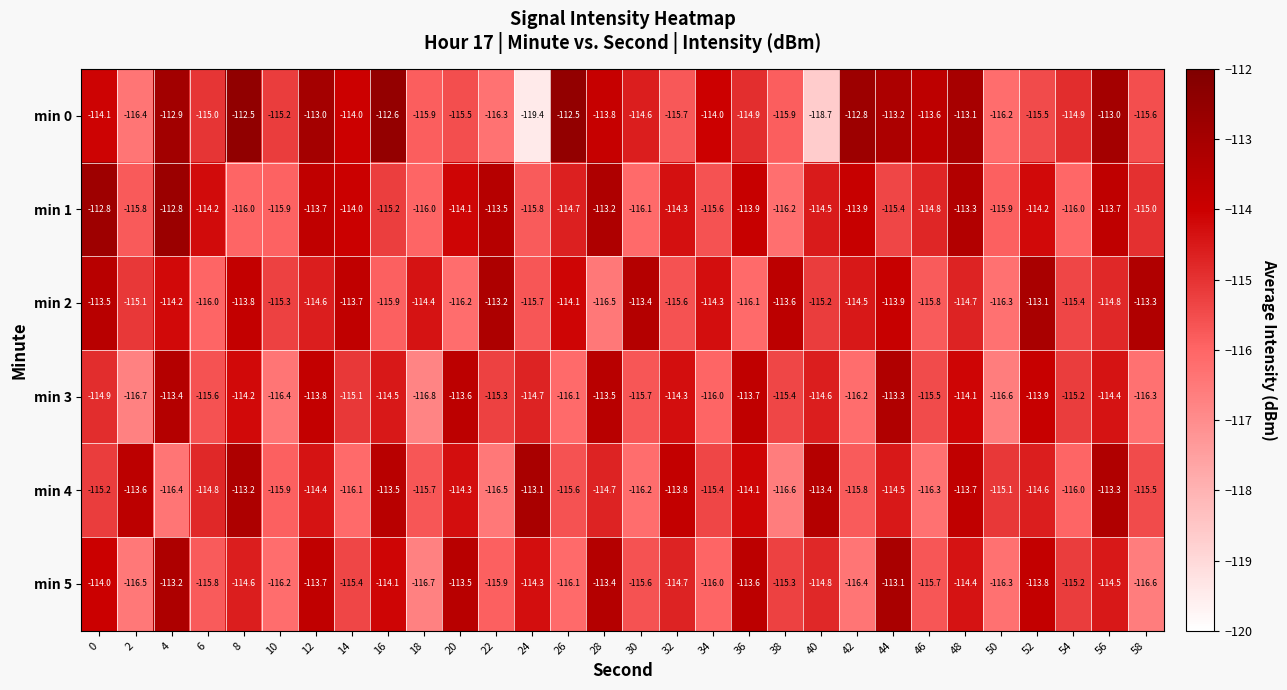

Which series has the largest range (max minus min)?

min 0